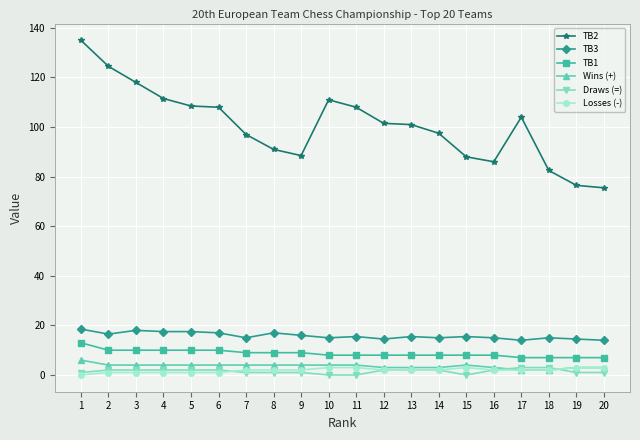

What is the difference between the second highest and minimum values in the TB1 series?

3.0